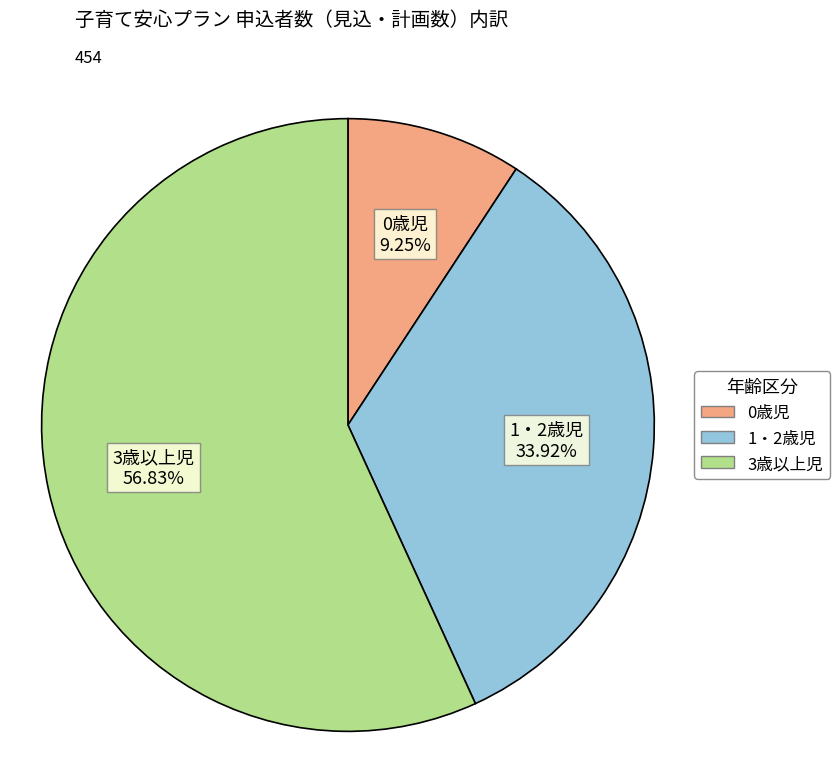

Which category has the smallest portion of the pie?

0歳児